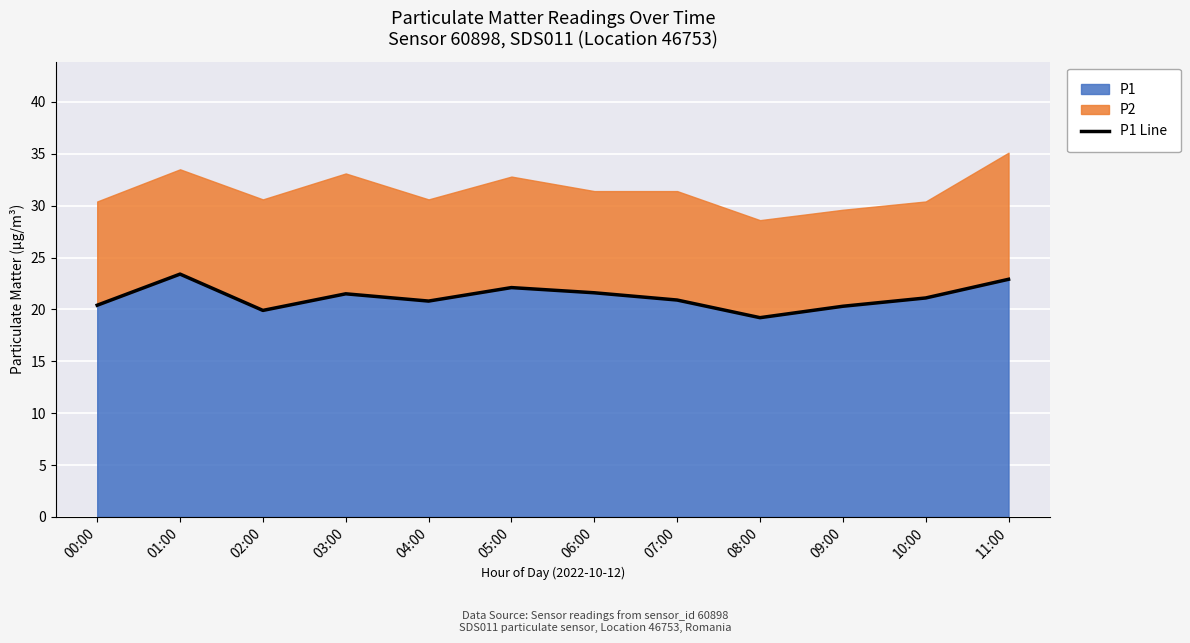

At which label does the data first exceed 21?

01:00